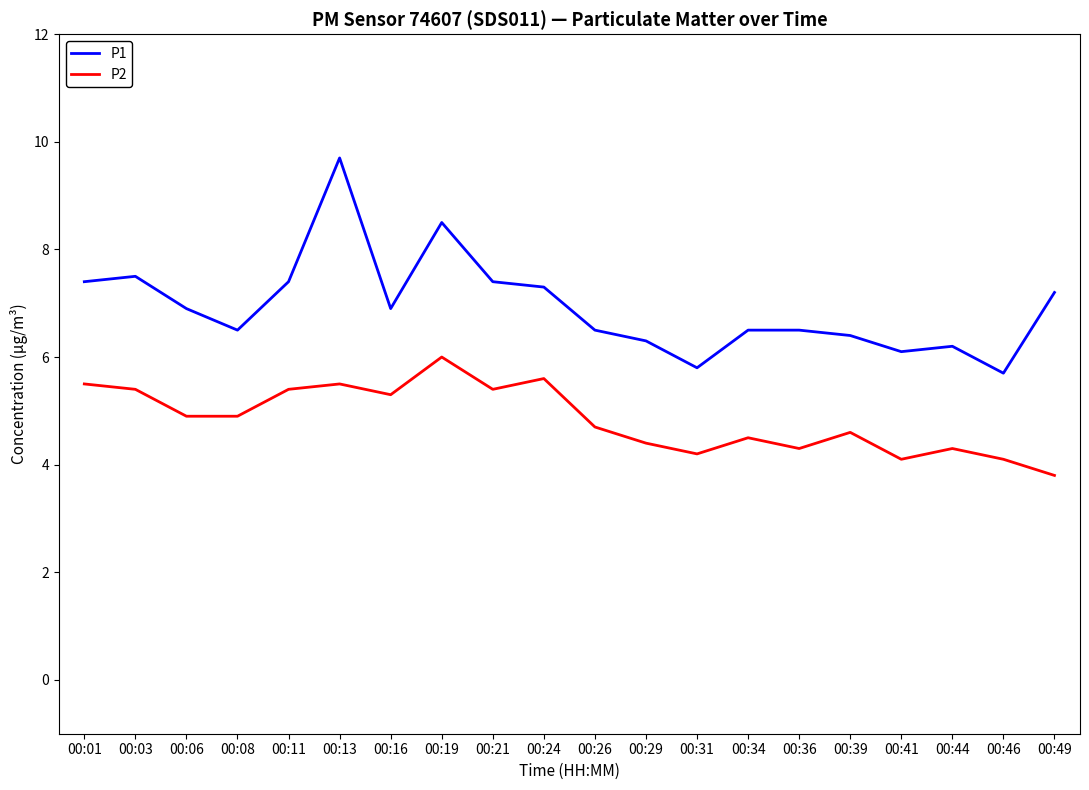

Which series has the largest range (max minus min)?

P1